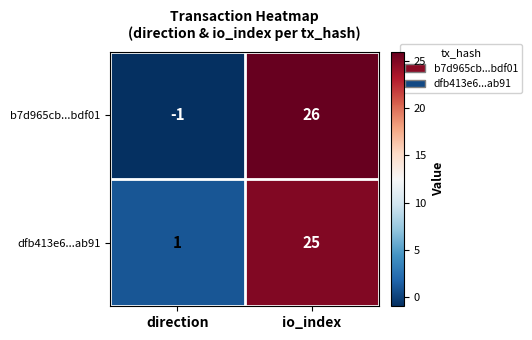

What is the sum of the dfb413e6...ab91 values at io_index and direction?

26